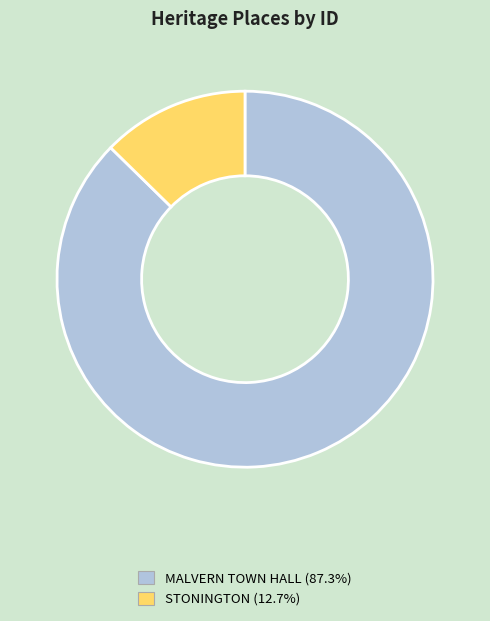

Is the sum of MALVERN TOWN HALL and STONINGTON greater than half?

Yes